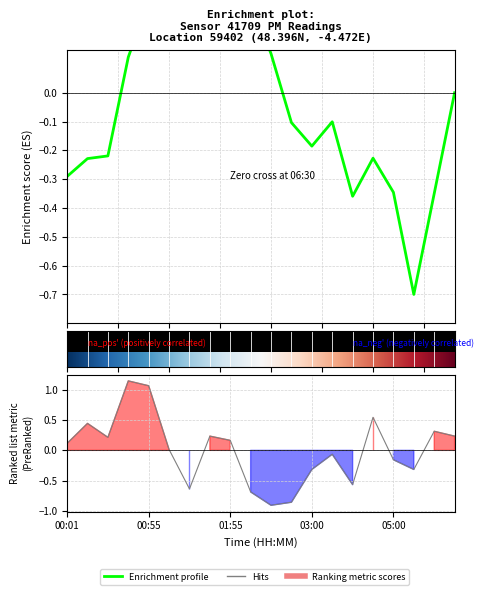

What is the difference between the maximum and second lowest values?

2.0